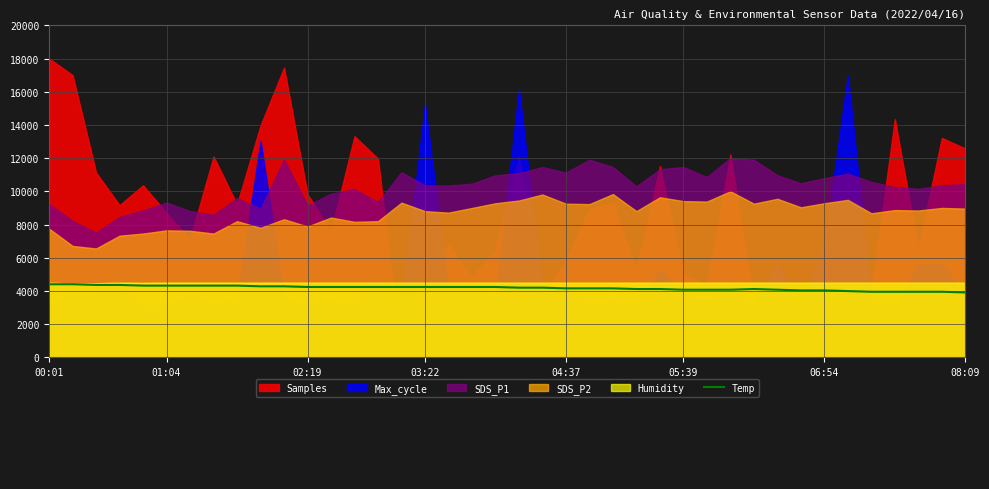

What is the lowest value of the Temp series?

3906.5